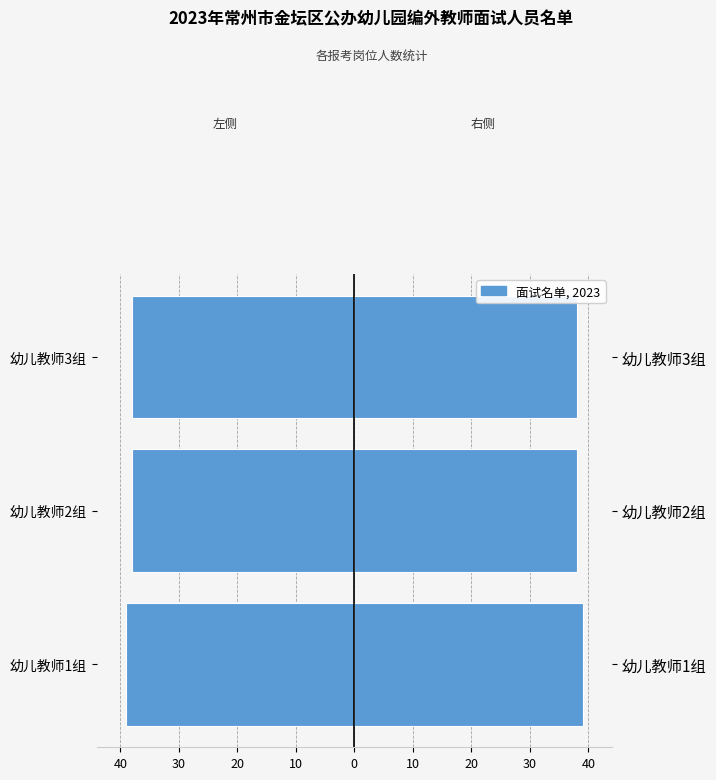

Does the chart contain stacked bars?

No